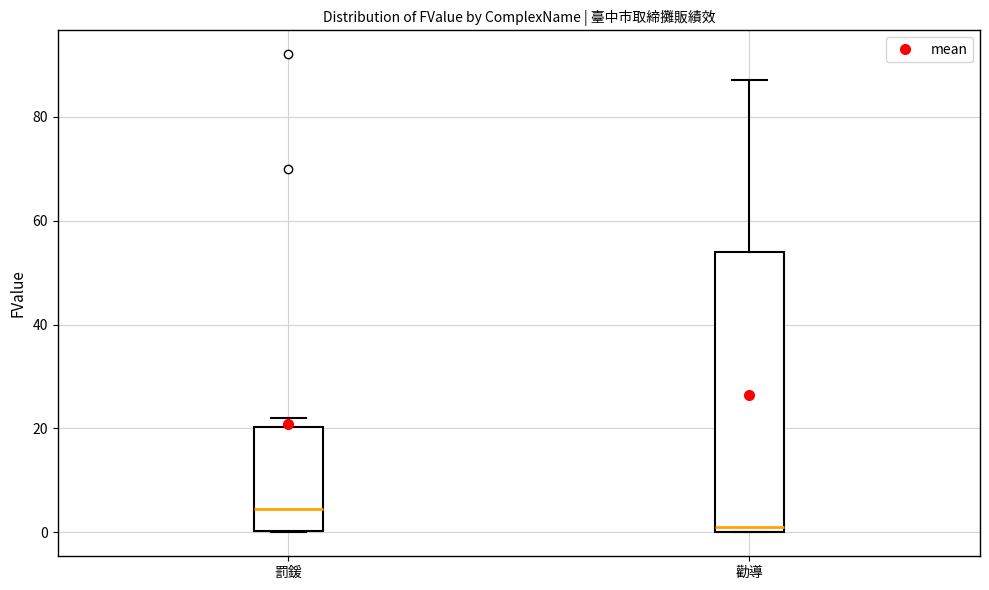

Reading left to right, transcribe this box plot: for each box, give where its median line is, the range the box spans, and where its two whiskers end, as read against the y-axis. The values are not printed on the chart, so give them approximately, as read against the axis.

罰鍰: median 4, box 0 to 20, whiskers 0 to 22
勸導: median 2, box 0 to 54, whiskers 0 to 88